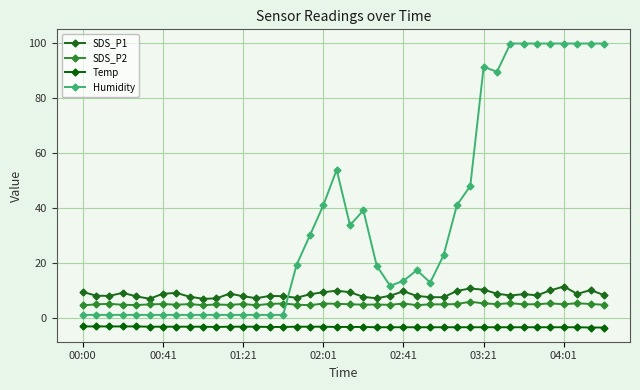

How many lines are shown in the chart?

4